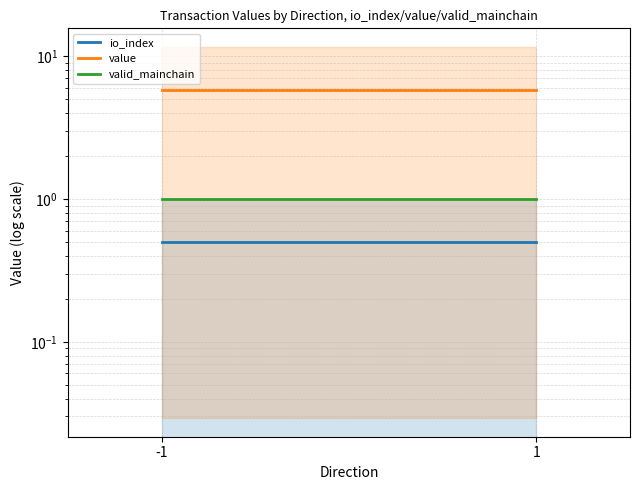

At how many categories does at least one series exceed 2?

2